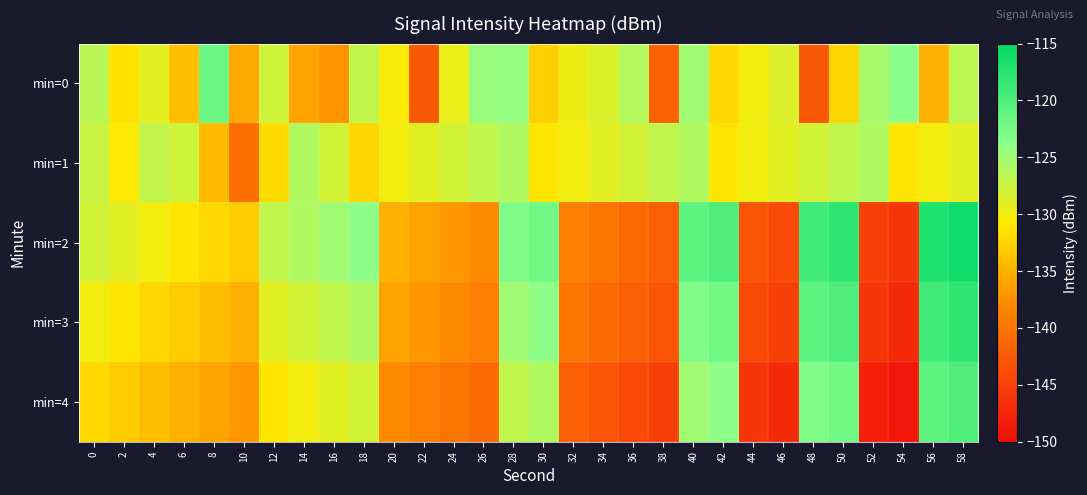

Reading left to right, list all the values displayed in this chart.

min=0: 0=-126.6	2=-131.3	4=-129.2	6=-133.9	8=-121.8	10=-135.6	12=-127.8	14=-136.0	16=-137.2	18=-126.9	20=-130.3	22=-142.6	24=-129.6	26=-124.6	28=-124.4	30=-132.7	32=-129.6	34=-128.6	36=-126.1	38=-141.7	40=-125.0	42=-132.0	44=-129.9	46=-128.6	48=-142.7	50=-132.2	52=-125.5	54=-123.8	56=-134.9	58=-126.7
min=1: 0=-127.6	2=-130.7	4=-127.1	6=-127.7	8=-134.2	10=-140.5	12=-131.9	14=-126.0	16=-128.0	18=-132.4	20=-130.0	22=-129.0	24=-128.0	26=-127.0	28=-126.0	30=-131.0	32=-130.0	34=-129.0	36=-128.0	38=-127.0	40=-126.0	42=-131.0	44=-130.0	46=-129.0	48=-128.0	50=-127.0	52=-126.0	54=-131.0	56=-130.0	58=-129.0
min=2: 0=-128.0	2=-129.0	4=-130.0	6=-131.0	8=-132.0	10=-133.0	12=-127.0	14=-126.0	16=-125.0	18=-124.0	20=-135.0	22=-136.0	24=-137.0	26=-138.0	28=-123.0	30=-122.0	32=-139.0	34=-140.0	36=-141.0	38=-142.0	40=-121.0	42=-120.0	44=-143.0	46=-144.0	48=-119.0	50=-118.0	52=-145.0	54=-146.0	56=-117.0	58=-116.0
min=3: 0=-130.0	2=-131.0	4=-132.0	6=-133.0	8=-134.0	10=-135.0	12=-129.0	14=-128.0	16=-127.0	18=-126.0	20=-136.0	22=-137.0	24=-138.0	26=-139.0	28=-125.0	30=-124.0	32=-140.0	34=-141.0	36=-142.0	38=-143.0	40=-123.0	42=-122.0	44=-144.0	46=-145.0	48=-121.0	50=-120.0	52=-146.0	54=-147.0	56=-119.0	58=-118.0
min=4: 0=-132.0	2=-133.0	4=-134.0	6=-135.0	8=-136.0	10=-137.0	12=-131.0	14=-130.0	16=-129.0	18=-128.0	20=-138.0	22=-139.0	24=-140.0	26=-141.0	28=-127.0	30=-126.0	32=-142.0	34=-143.0	36=-144.0	38=-145.0	40=-125.0	42=-124.0	44=-146.0	46=-147.0	48=-123.0	50=-122.0	52=-148.0	54=-149.0	56=-121.0	58=-120.0